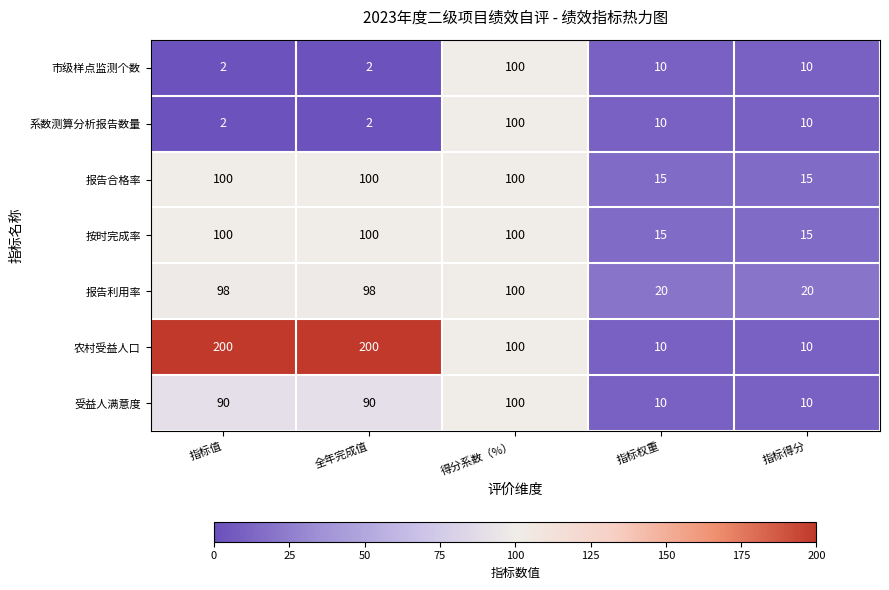

Where does the 系数测算分析报告数量 series first go above 10?

得分系数（%）